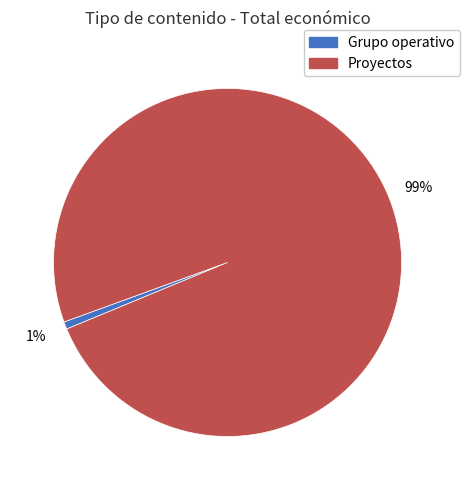

To the nearest percent, what is the average slice percentage?

50%